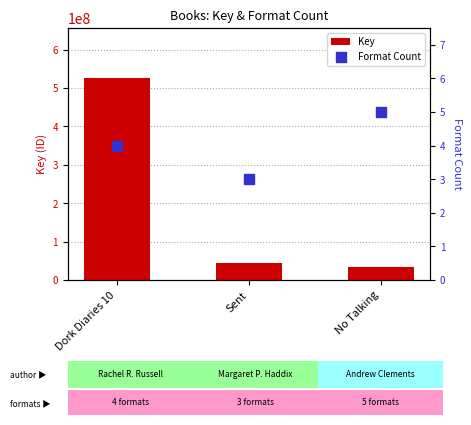

Which series has the largest Y range (max minus min)?

Key